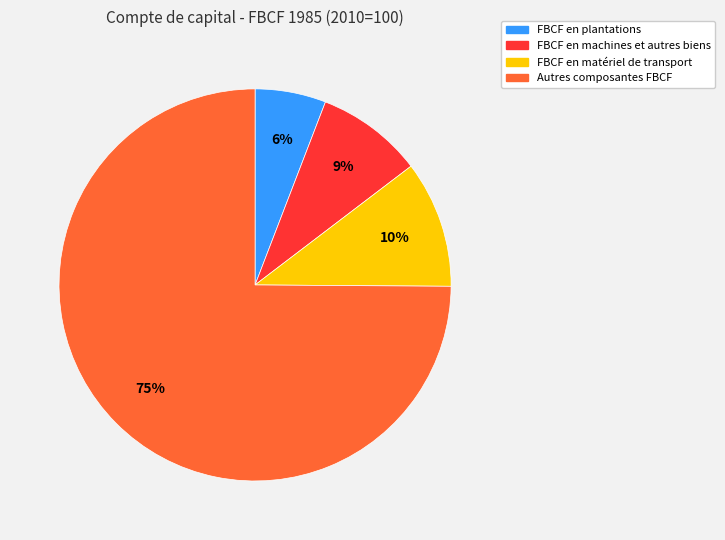

To the nearest percent, what is the difference between the largest and smallest slice percentages?

69%